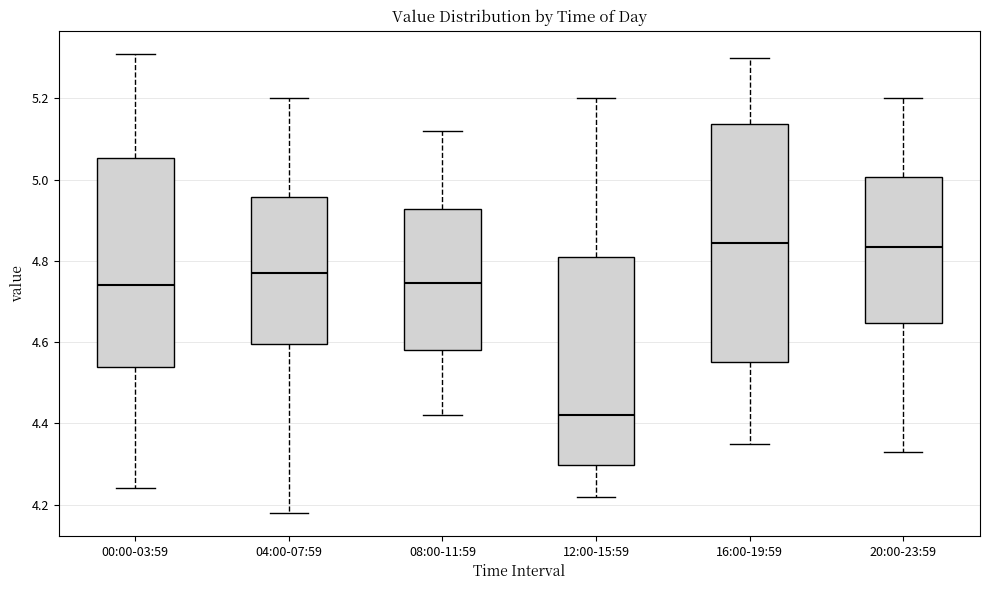

Comparing the boxes themselves (not the whiskers), which one is the tallest?

16:00-19:59